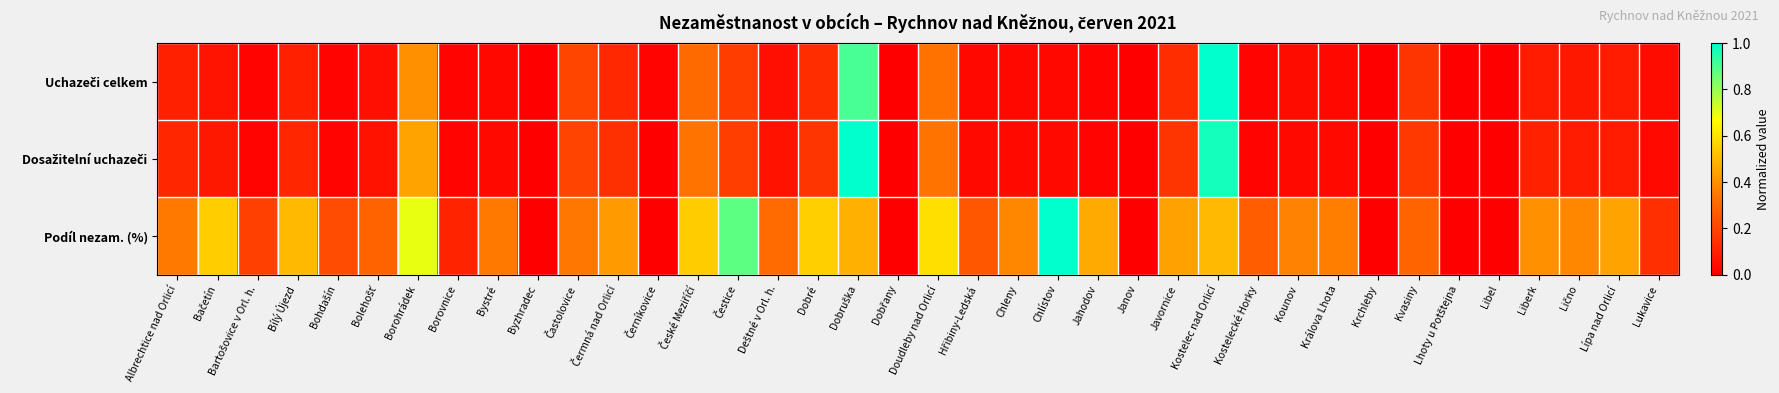

Which series has the largest total across all categories?

Podíl nezam. (%)